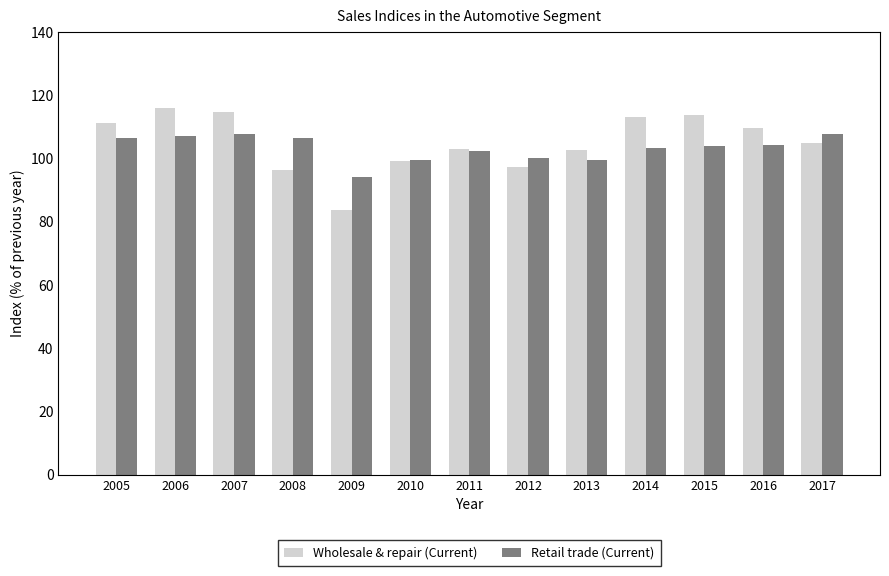

How many bars are there in total?

26